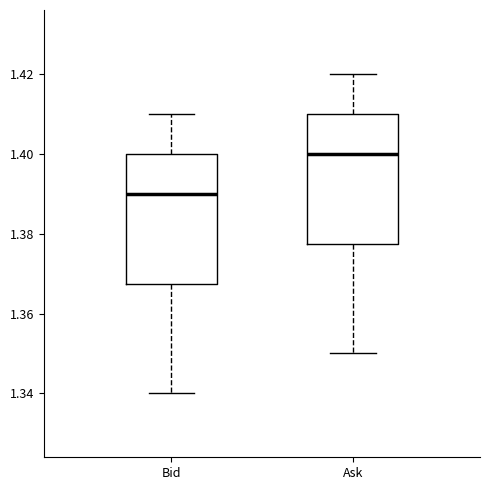

Where is the upper edge of the box for Bid on the y-axis? The values are not printed on the chart, so give them approximately, as read against the axis.

1.400